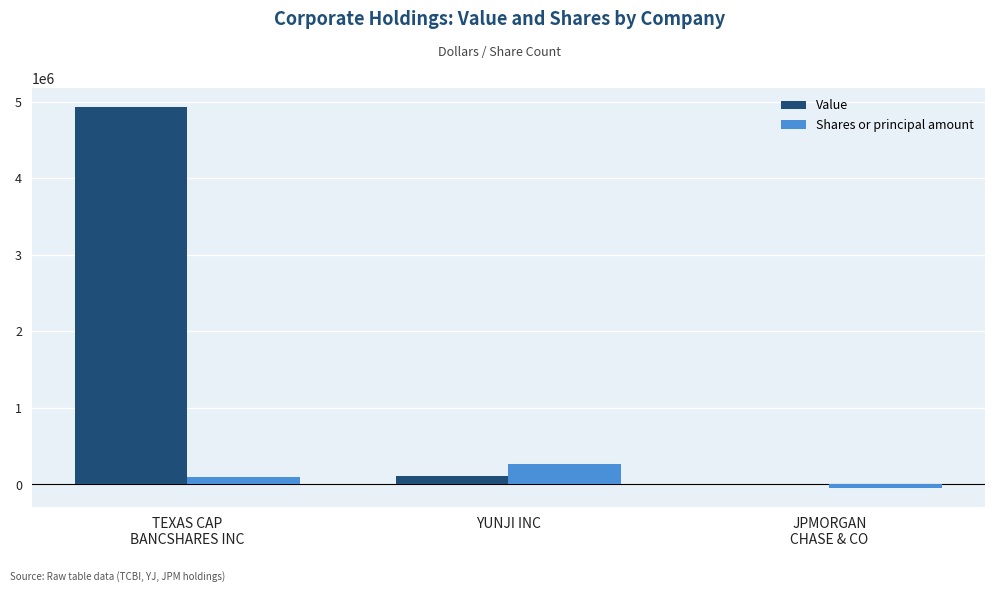

What is the sum of all Value values?

5033391